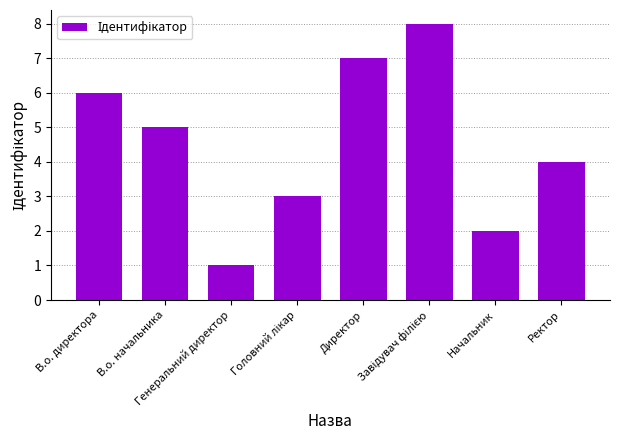

What is the maximum value shown in the chart?

8